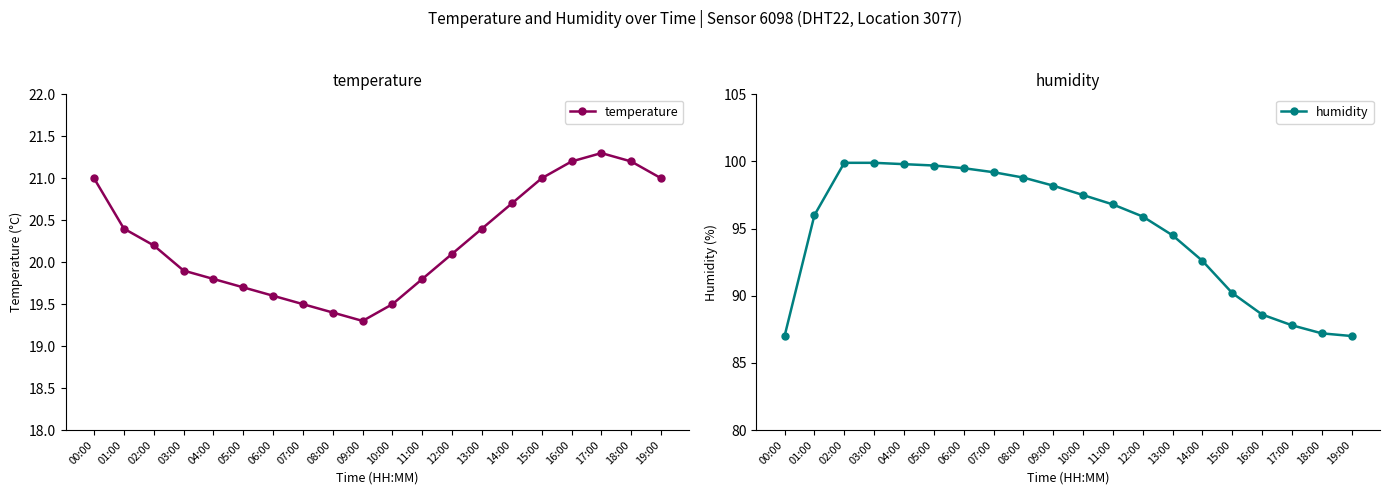

Which series changed the most between 02:00 and 13:00?

humidity